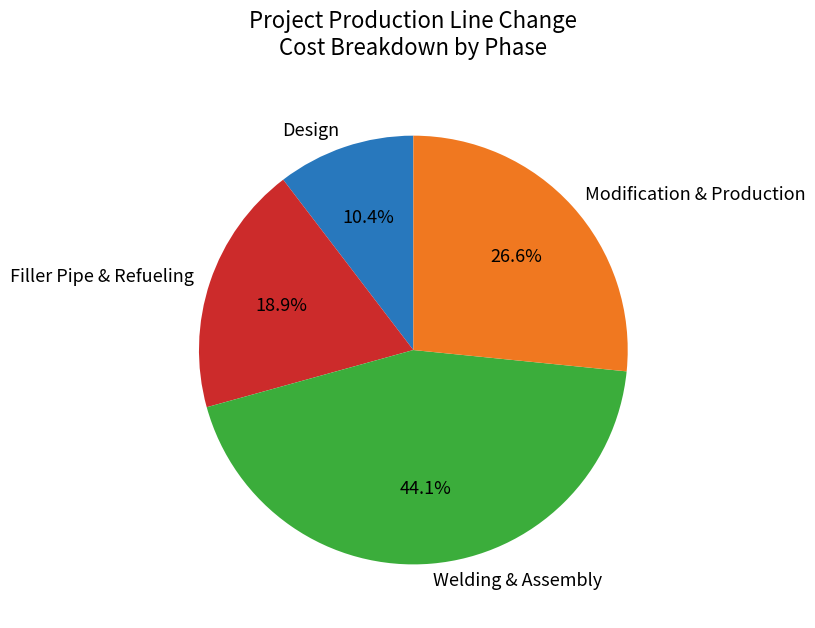

How many segments does this pie chart have?

4